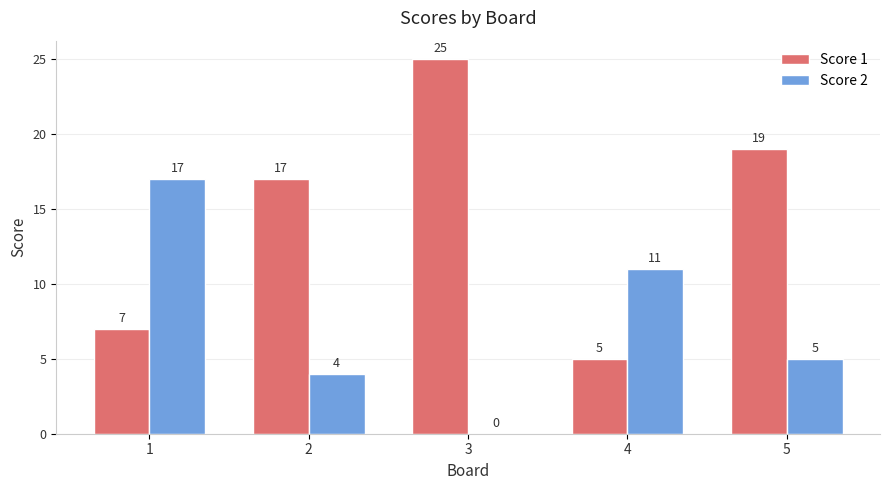

What value does the Score 1 series have at 5?

19